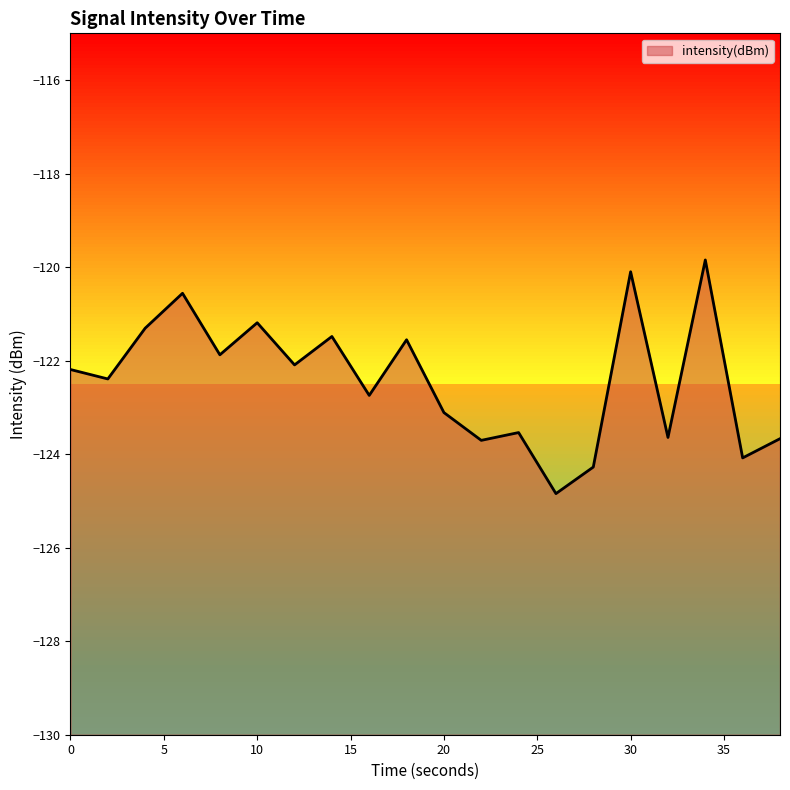

Reading right to left, list all the values displayed in this chart.

-123.7	-124.1	-119.8	-123.6	-120.1	-124.3	-124.8	-123.5	-123.7	-123.1	-121.6	-122.7	-121.5	-122.1	-121.2	-121.9	-120.6	-121.3	-122.4	-122.2